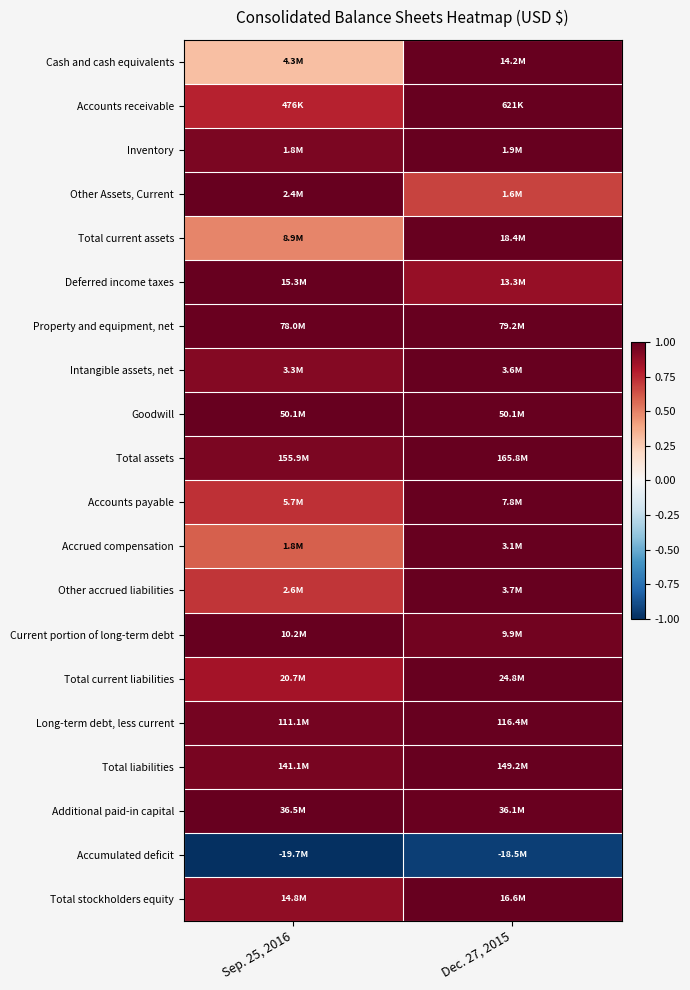

Reading left to right, list all the values displayed in this chart.

Cash and cash equivalents: Sep. 25, 2016=0.3	Dec. 27, 2015=1.0
Accounts receivable: Sep. 25, 2016=0.8	Dec. 27, 2015=1.0
Inventory: Sep. 25, 2016=0.9	Dec. 27, 2015=1.0
Other Assets, Current: Sep. 25, 2016=1.0	Dec. 27, 2015=0.7
Total current assets: Sep. 25, 2016=0.5	Dec. 27, 2015=1.0
Deferred income taxes: Sep. 25, 2016=1.0	Dec. 27, 2015=0.9
Property and equipment, net: Sep. 25, 2016=1.0	Dec. 27, 2015=1.0
Intangible assets, net: Sep. 25, 2016=0.9	Dec. 27, 2015=1.0
Goodwill: Sep. 25, 2016=1.0	Dec. 27, 2015=1.0
Total assets: Sep. 25, 2016=0.9	Dec. 27, 2015=1.0
Accounts payable: Sep. 25, 2016=0.7	Dec. 27, 2015=1.0
Accrued compensation: Sep. 25, 2016=0.6	Dec. 27, 2015=1.0
Other accrued liabilities: Sep. 25, 2016=0.7	Dec. 27, 2015=1.0
Current portion of long-term debt: Sep. 25, 2016=1.0	Dec. 27, 2015=1.0
Total current liabilities: Sep. 25, 2016=0.8	Dec. 27, 2015=1.0
Long-term debt, less current: Sep. 25, 2016=1.0	Dec. 27, 2015=1.0
Total liabilities: Sep. 25, 2016=0.9	Dec. 27, 2015=1.0
Additional paid-in capital: Sep. 25, 2016=1.0	Dec. 27, 2015=1.0
Accumulated deficit: Sep. 25, 2016=-1.0	Dec. 27, 2015=-0.9
Total stockholders equity: Sep. 25, 2016=0.9	Dec. 27, 2015=1.0